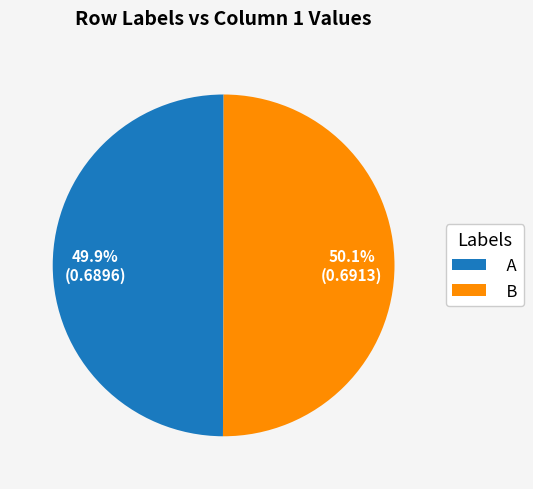

What percentage is NOT represented by A?

50.1%